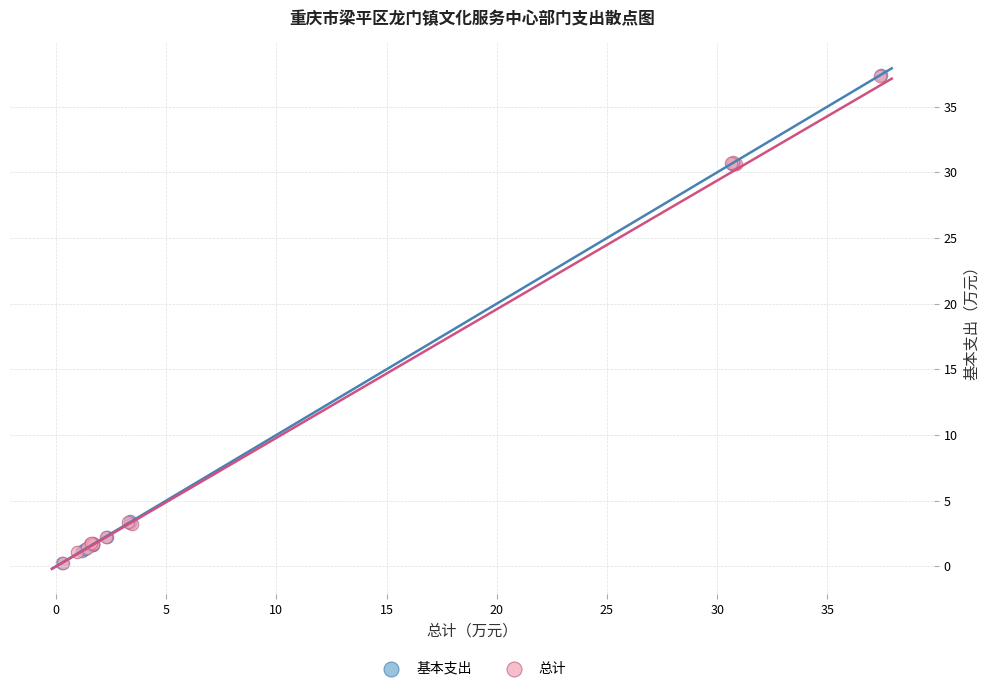

What are all the series names shown in the legend?

基本支出, 总计